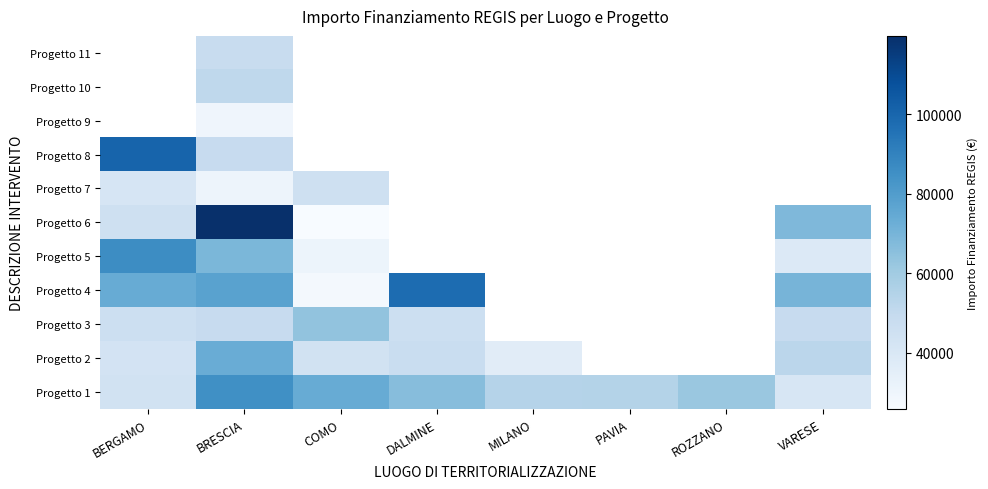

Is the value of Progetto 11 at MILANO greater than the value of Progetto 7 at ROZZANO?

No